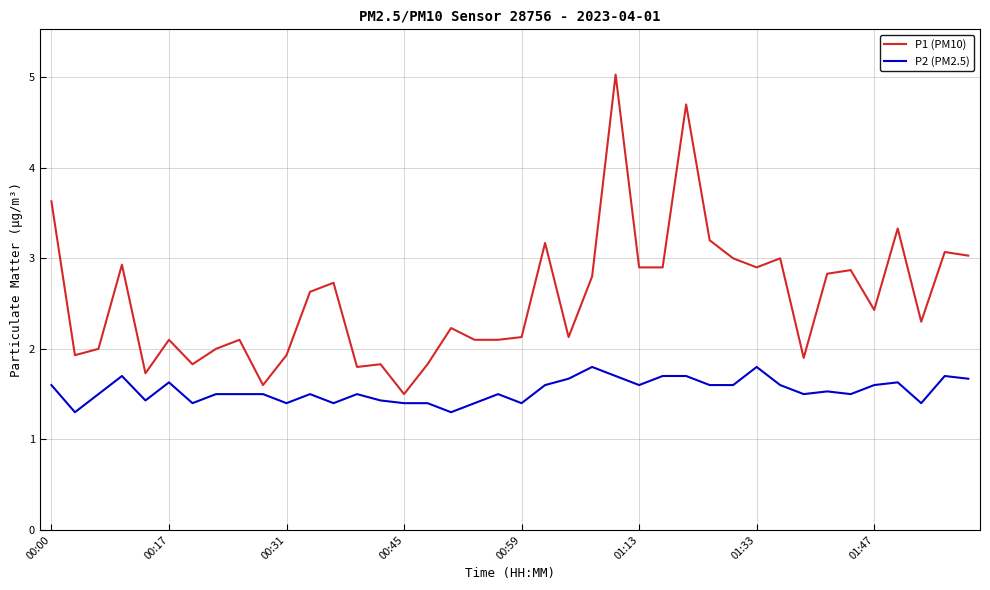

Which series has the largest total across all categories?

P1 (PM10)